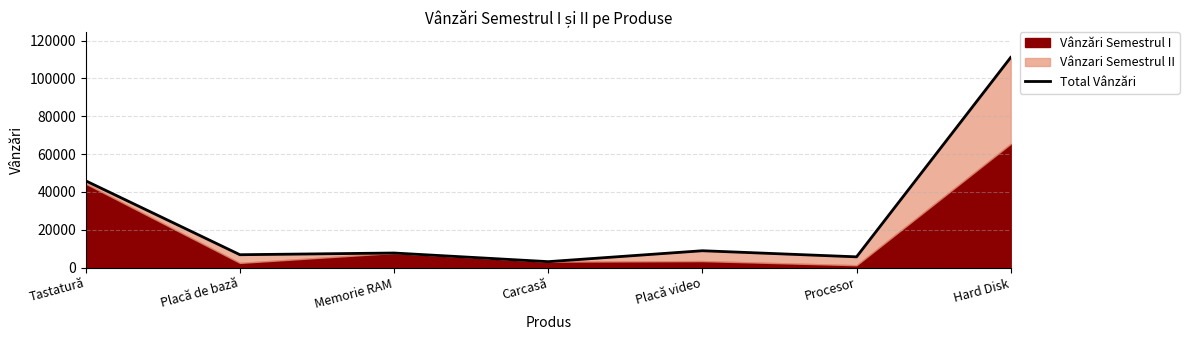

What is the value of the 1st point from the left?

45826